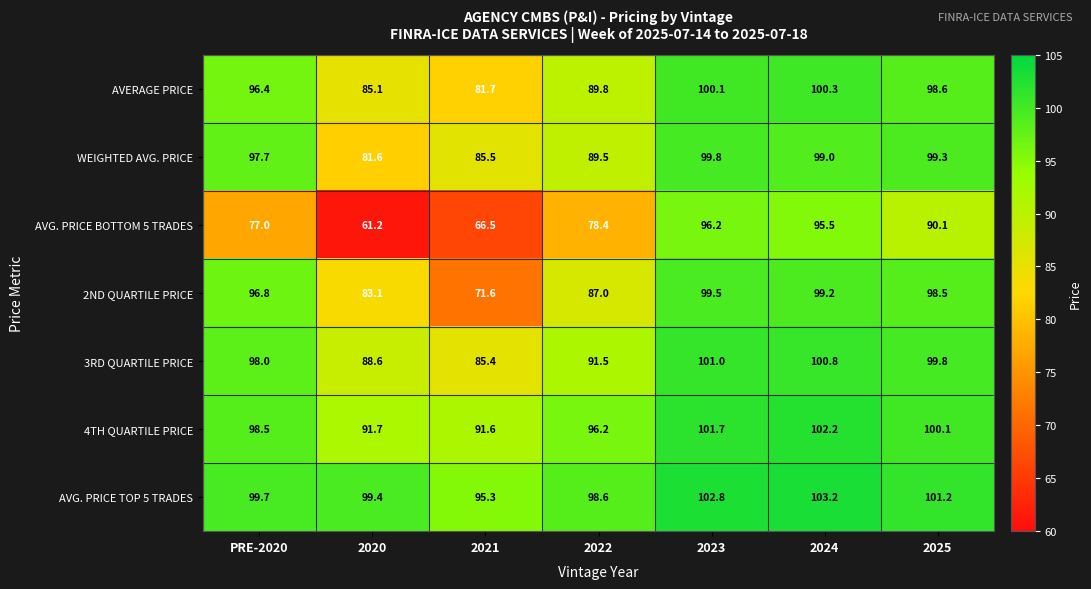

What is the sum of the 2ND QUARTILE PRICE values at 2024 and 2022?

186.2